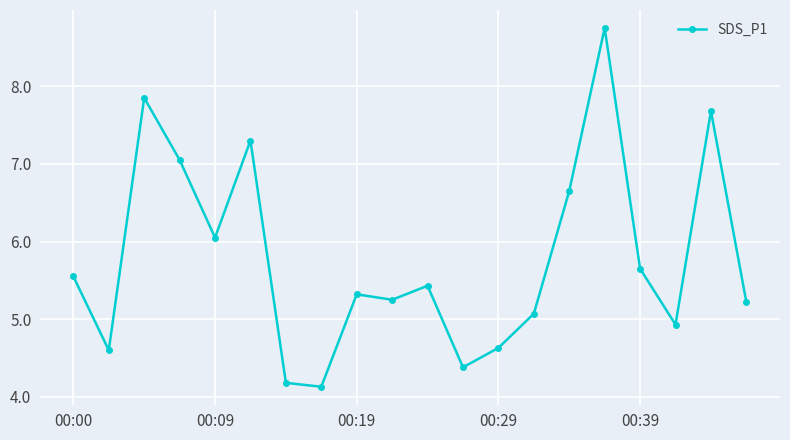

What is the maximum value shown in the chart?

8.8